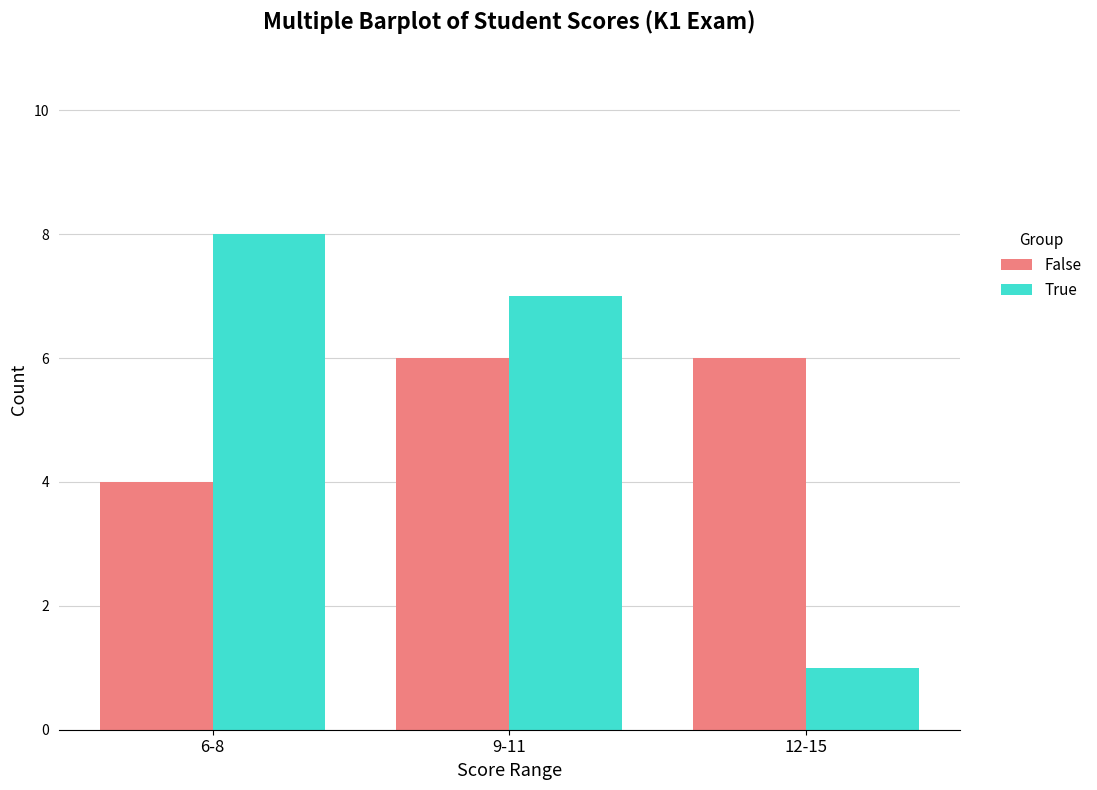

Reading right to left, what are all the values shown in this chart?

False: 12-15=6	9-11=6	6-8=4
True: 12-15=1	9-11=7	6-8=8